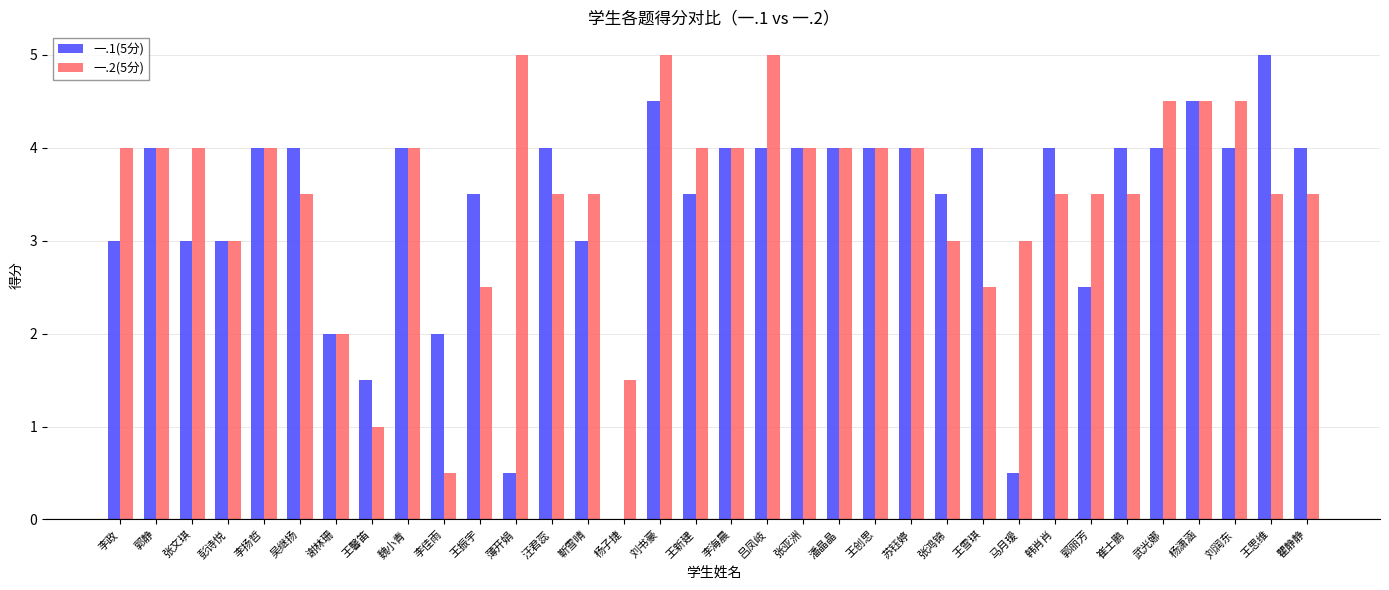

Is the value of 一.2(5分) at 张鸿锦 greater than the value of 一.1(5分) at 杨子捷?

Yes